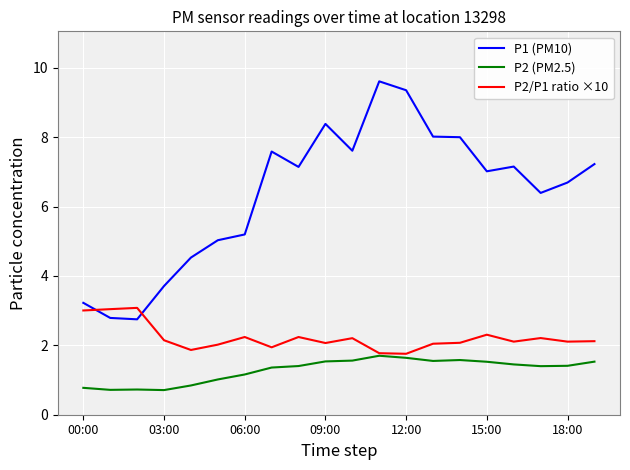

Which series has the largest range (max minus min)?

P1 (PM10)